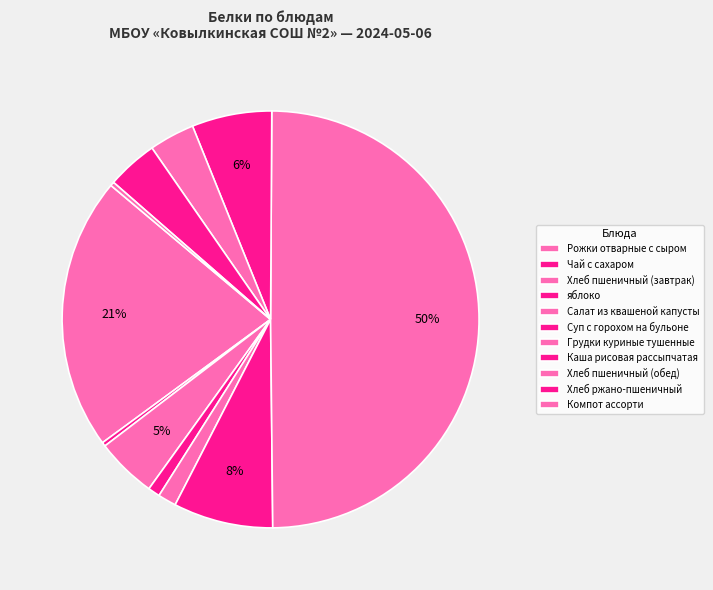

Count the number of slices in the pie.

11